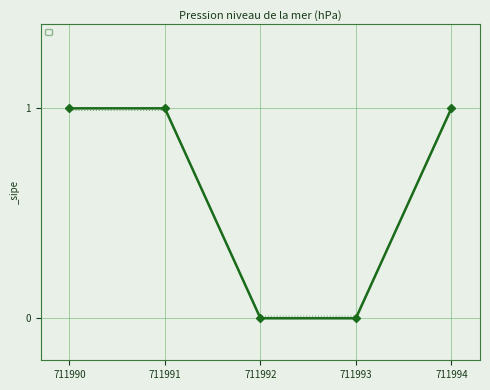

Between 711993 and 711991, which is larger?

711991